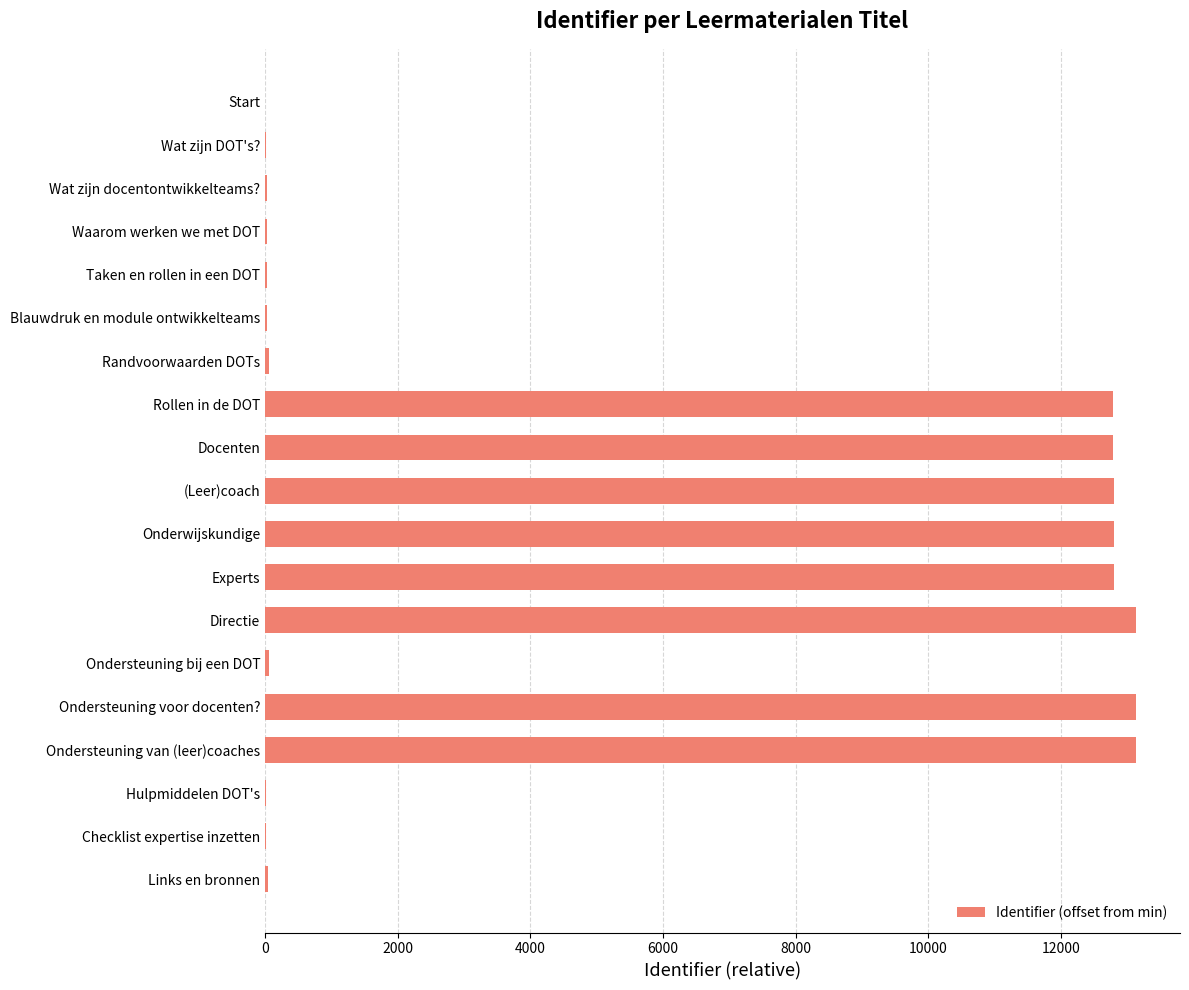

What is the maximum value shown in the chart?

13140